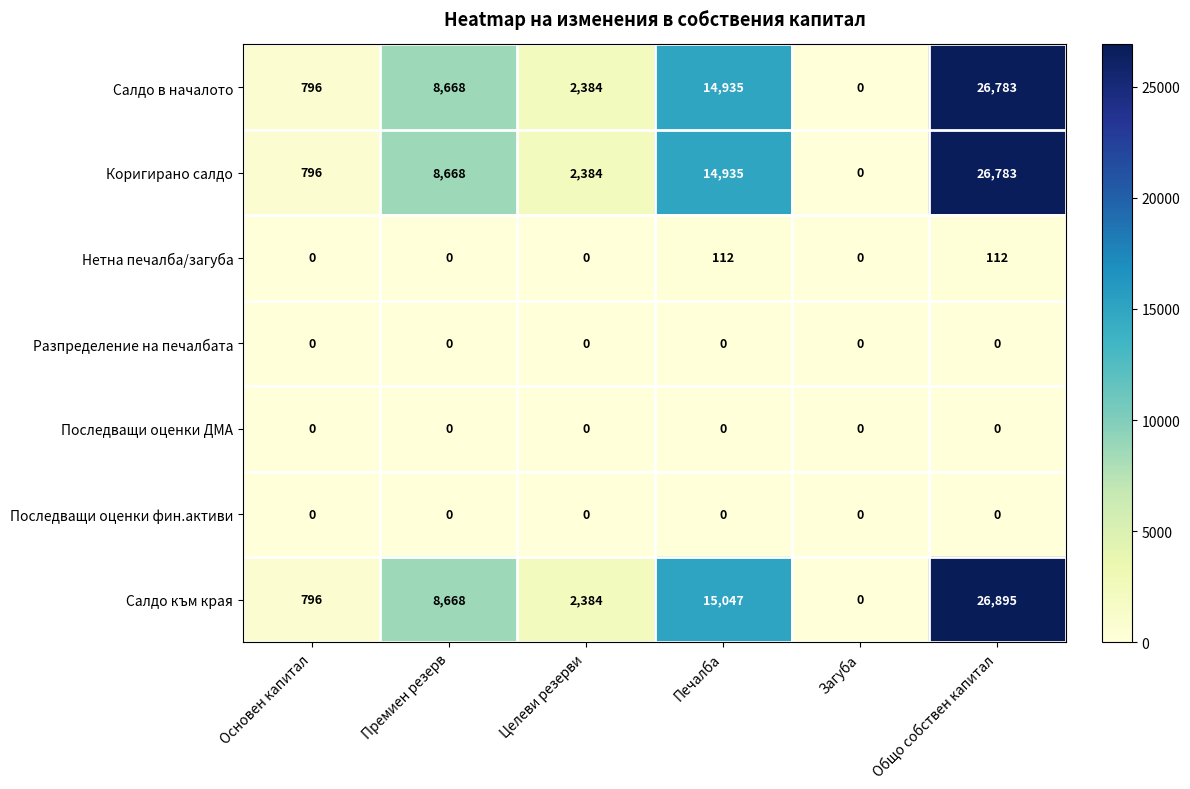

What is the spread (max minus min) of values at Общо собствен капитал?

26895